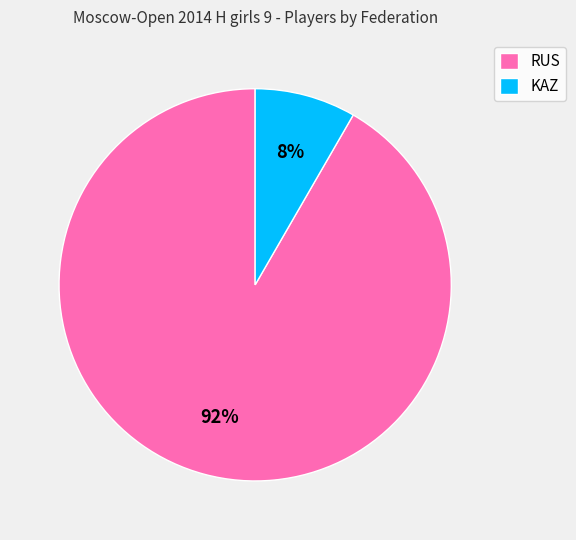

Count the number of slices in the pie.

2